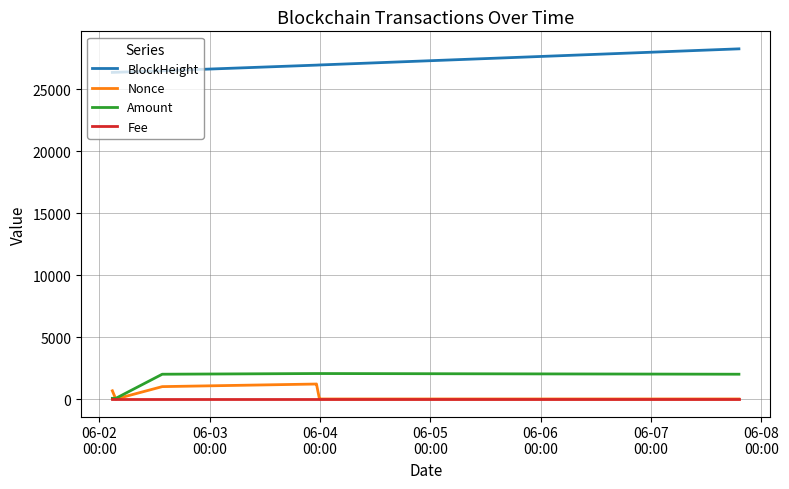

What is the greatest value displayed?

28261.0